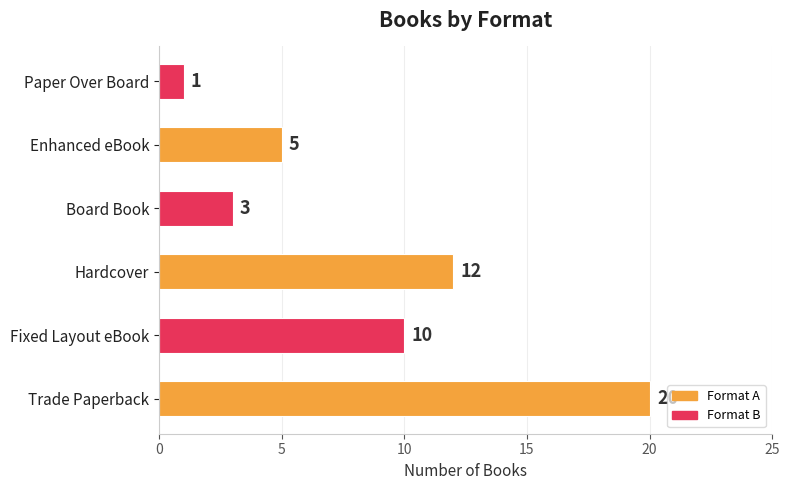

Reading bottom to top, extract all data points from this chart.

20	10	12	3	5	1